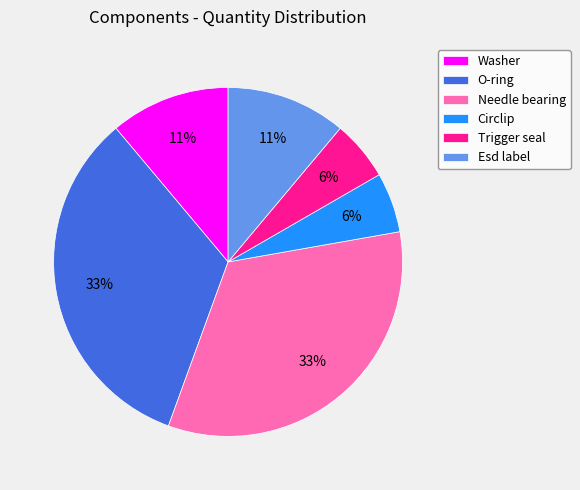

True or false: O-ring accounts for 1% of the total.

False